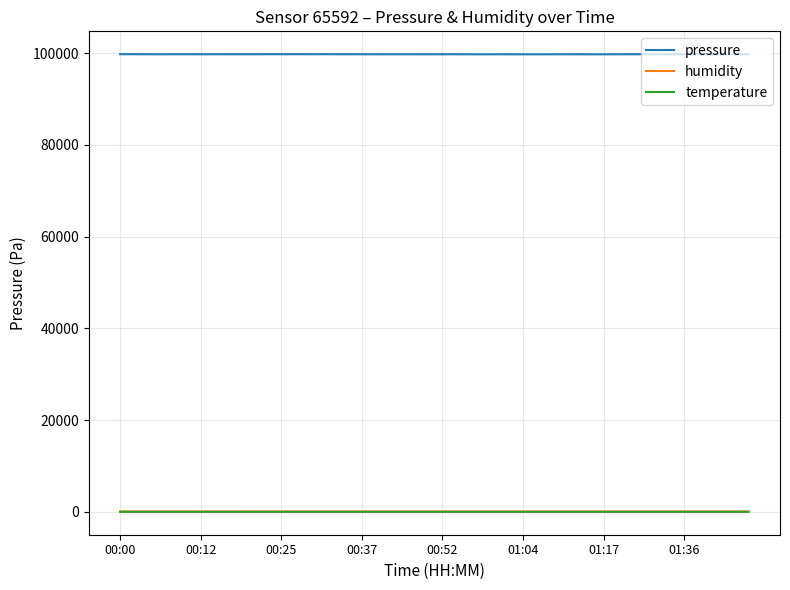

What is the highest value of the pressure series?

99756.2